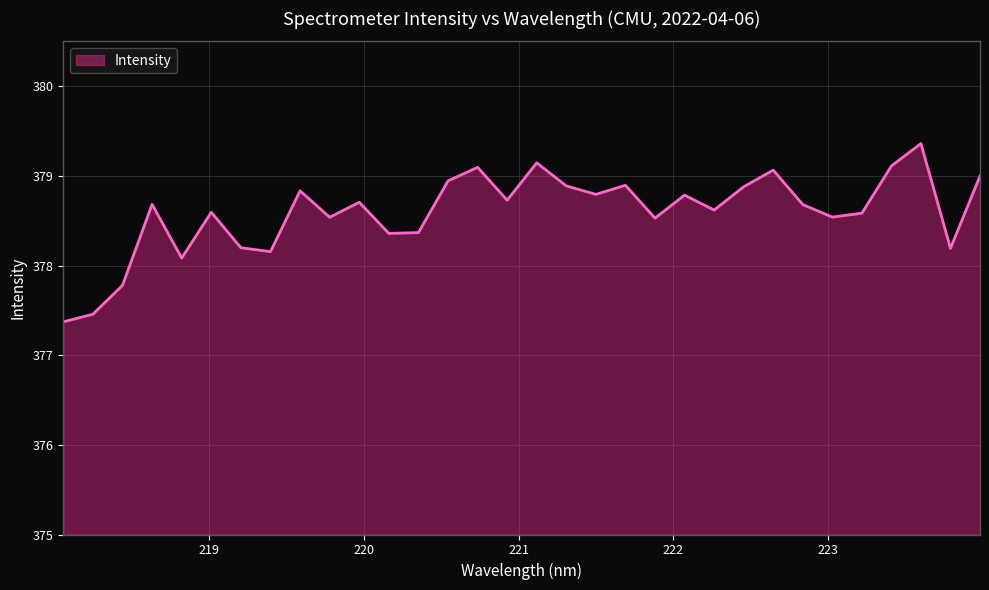

Reading right to left, extract all data points from this chart.

379.0	378.2	379.4	379.1	378.6	378.5	378.7	379.1	378.9	378.6	378.8	378.5	378.9	378.8	378.9	379.1	378.7	379.1	378.9	378.4	378.4	378.7	378.5	378.8	378.2	378.2	378.6	378.1	378.7	377.8	377.5	377.4